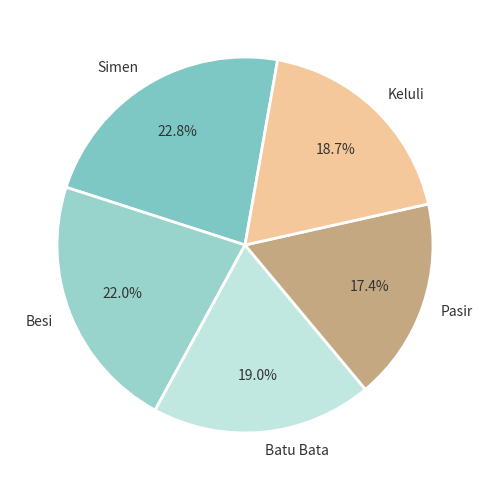

What percentage is NOT represented by Besi?

78.0%